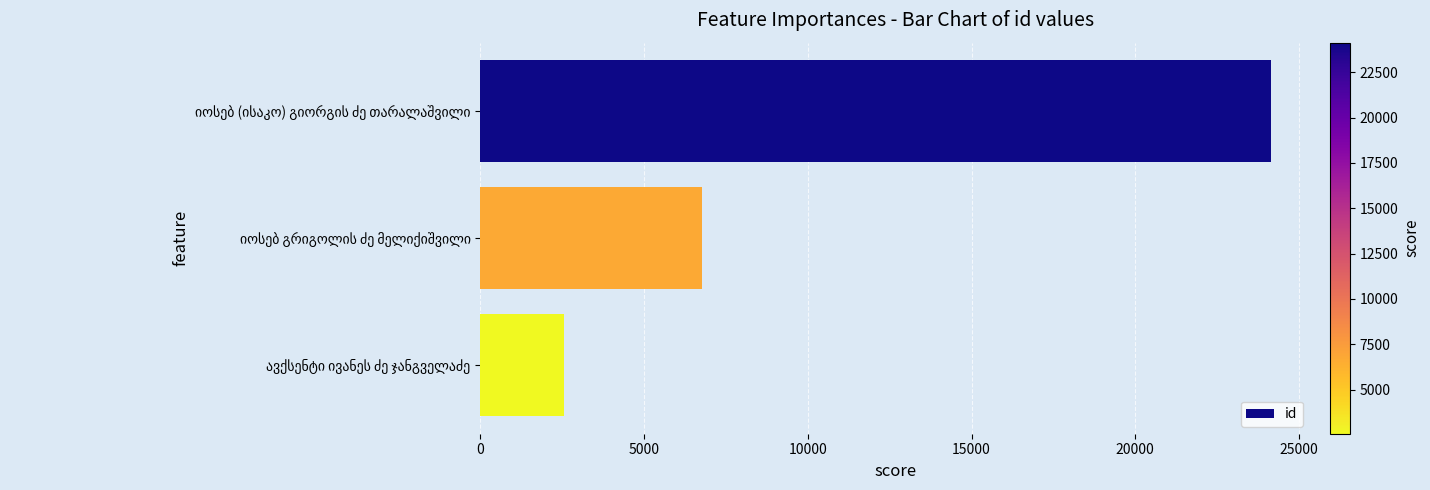

What is the smallest value displayed?

2571